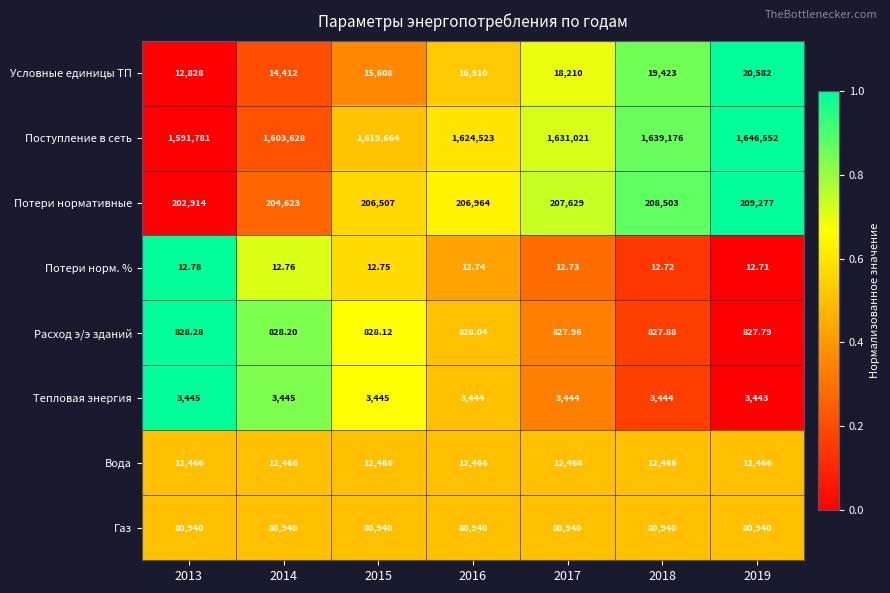

Rank the series at 2016 from lowest to highest value.

Потери норм. %, Расход э/э зданий, Тепловая энергия, Вода, Условные единицы ТП, Газ, Потери нормативные, Поступление в сеть